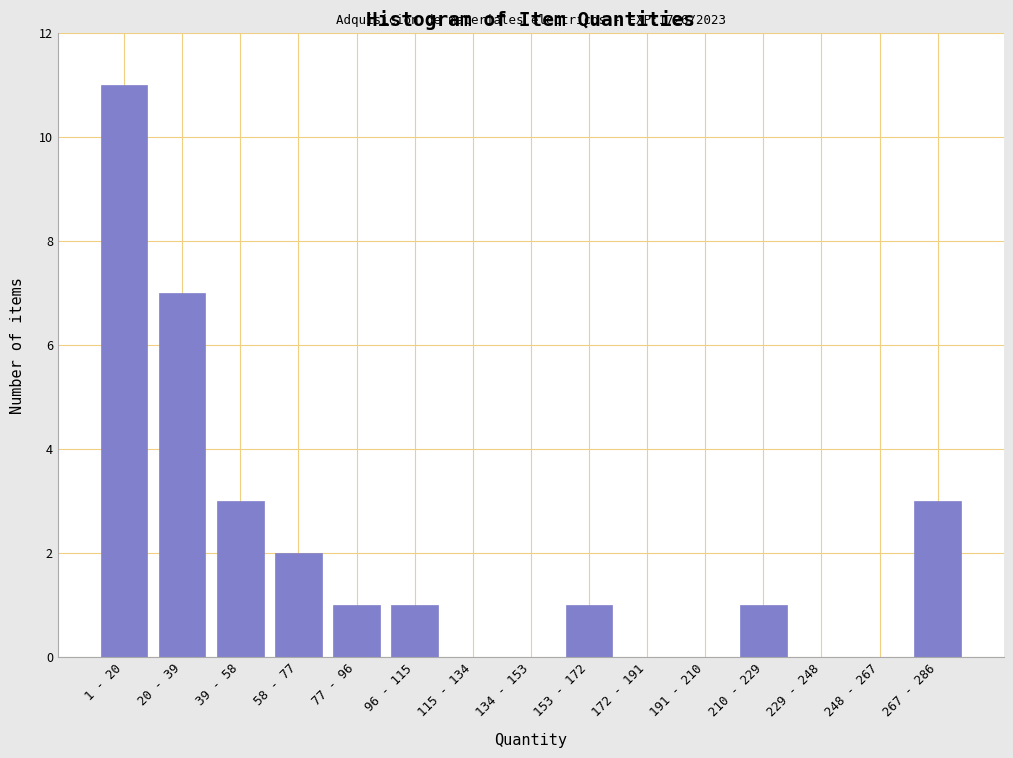

Reading left to right, what are all the values shown in this chart?

1 - 20=11	20 - 39=7	39 - 58=3	58 - 77=2	77 - 96=1	96 - 115=1	115 - 134=0	134 - 153=0	153 - 172=1	172 - 191=0	191 - 210=0	210 - 229=1	229 - 248=0	248 - 267=0	267 - 286=3